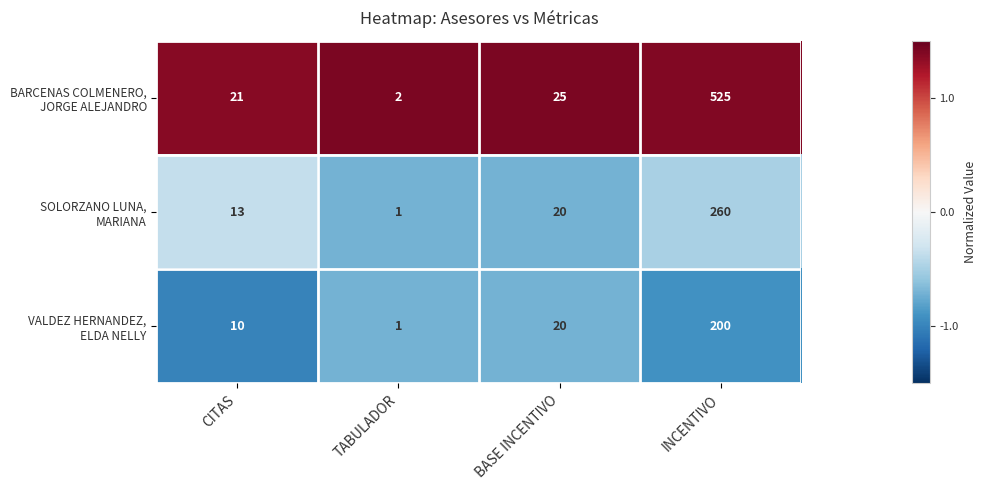

At which category is the sum across all series the highest?

INCENTIVO